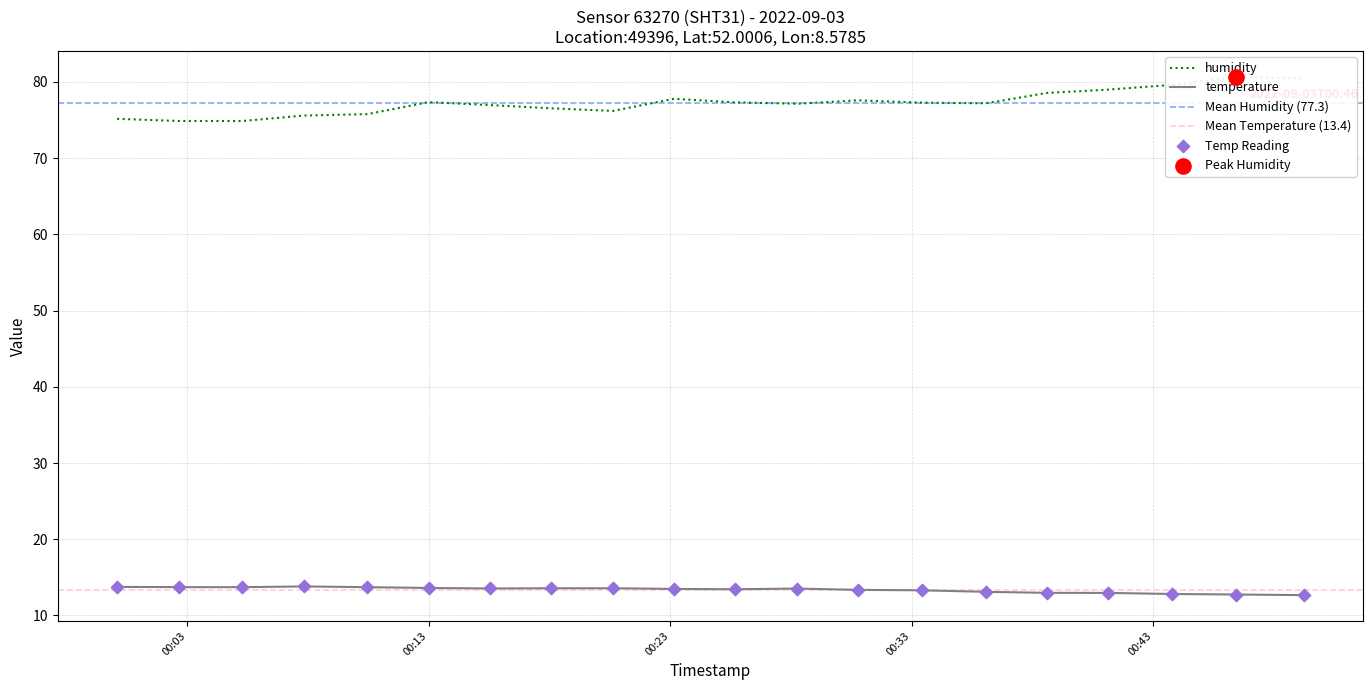

What is the total value across all series at 2022-09-03T00:00:06?

88.9